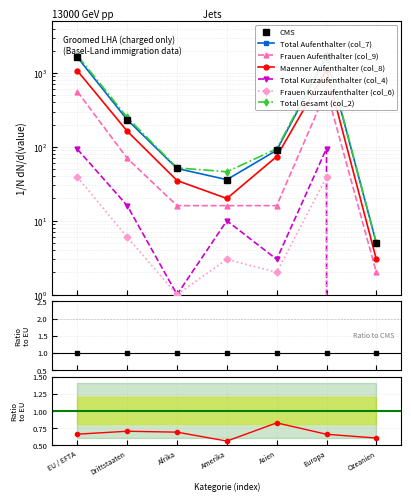

What is the value of the Frauen Aufenthalter (col_9) point at the 5th from the left?

16